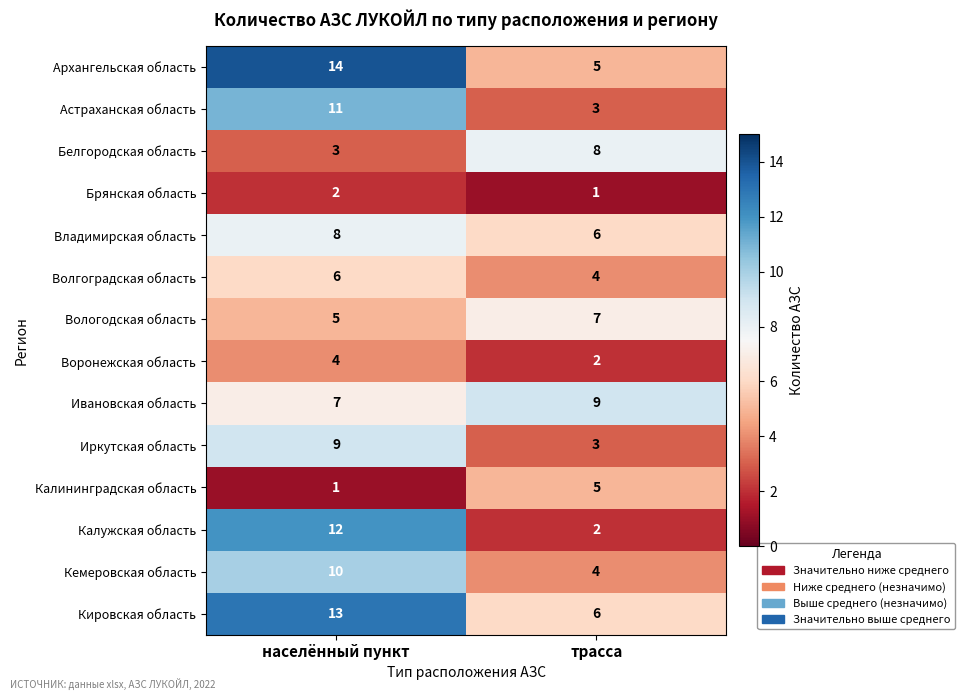

What is the total value across all series at населённый пункт?

105